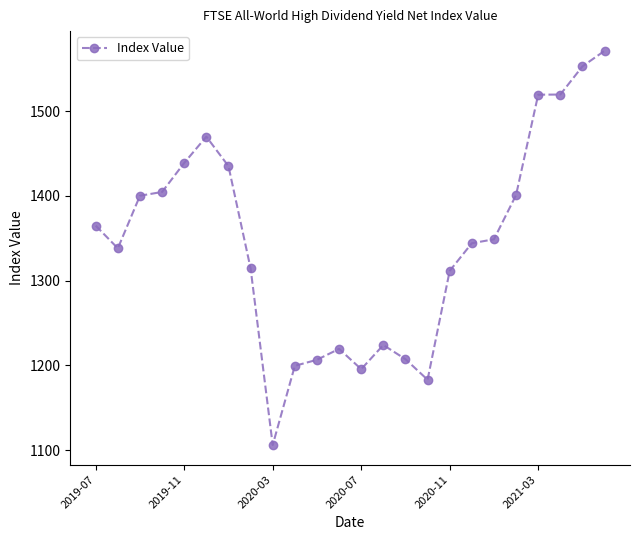

What is the value of the 1st point from the left?

1364.8